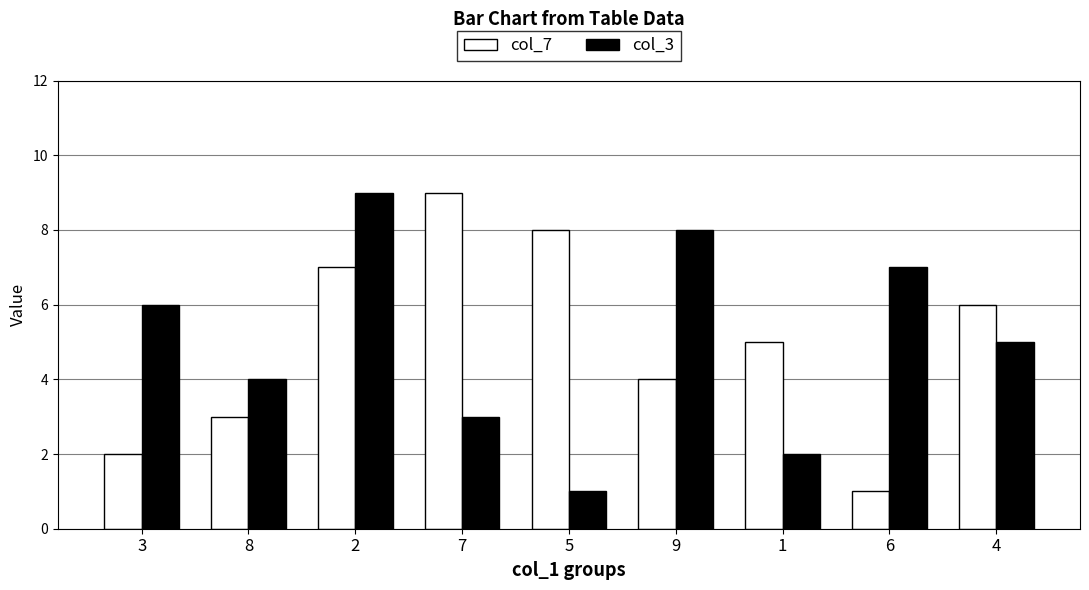

Are the bars horizontal?

No